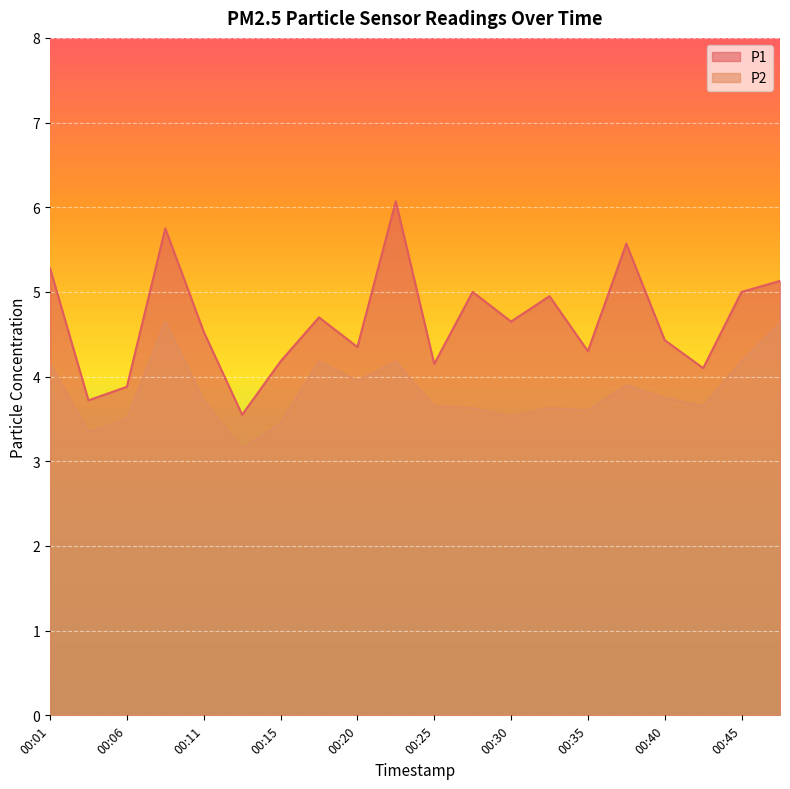

Reading left to right, list all the values displayed in this chart.

P1: 5.3	3.7	3.9	5.8	4.5	3.5	4.2	4.7	4.3	6.1	4.2	5.0	4.7	5.0	4.3	5.6	4.4	4.1	5.0	5.1
P2: 4.2	3.4	3.5	4.7	3.7	3.1	3.5	4.2	4.0	4.2	3.6	3.6	3.5	3.6	3.6	3.9	3.8	3.6	4.2	4.6